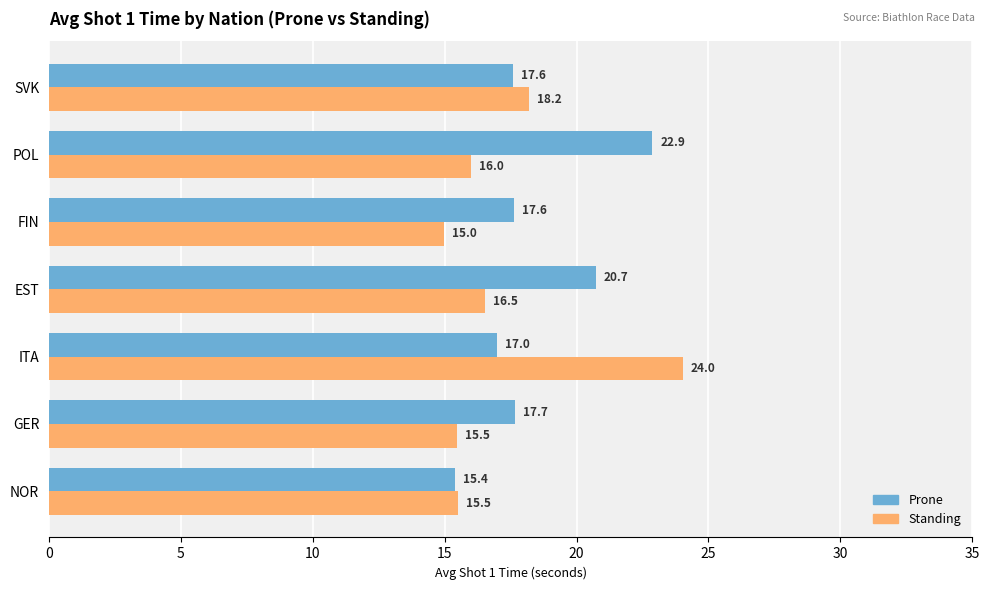

List the series in order of their peak value, highest first.

Standing, Prone